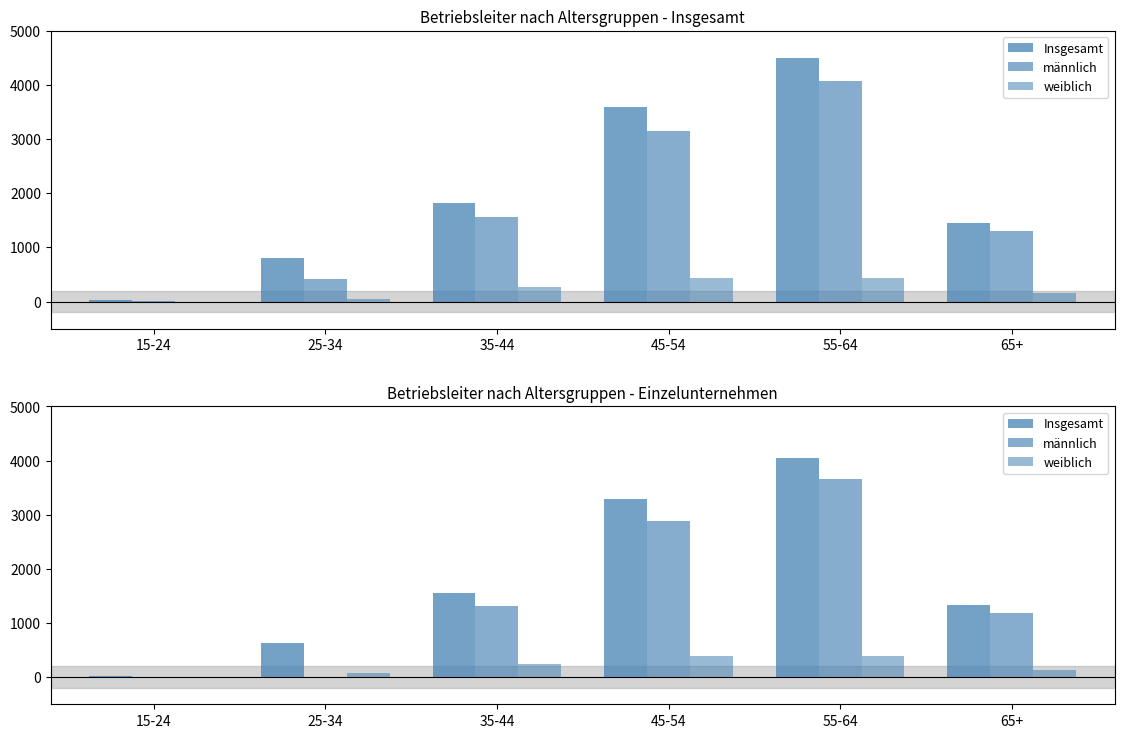

How many categories are shown in the chart?

6